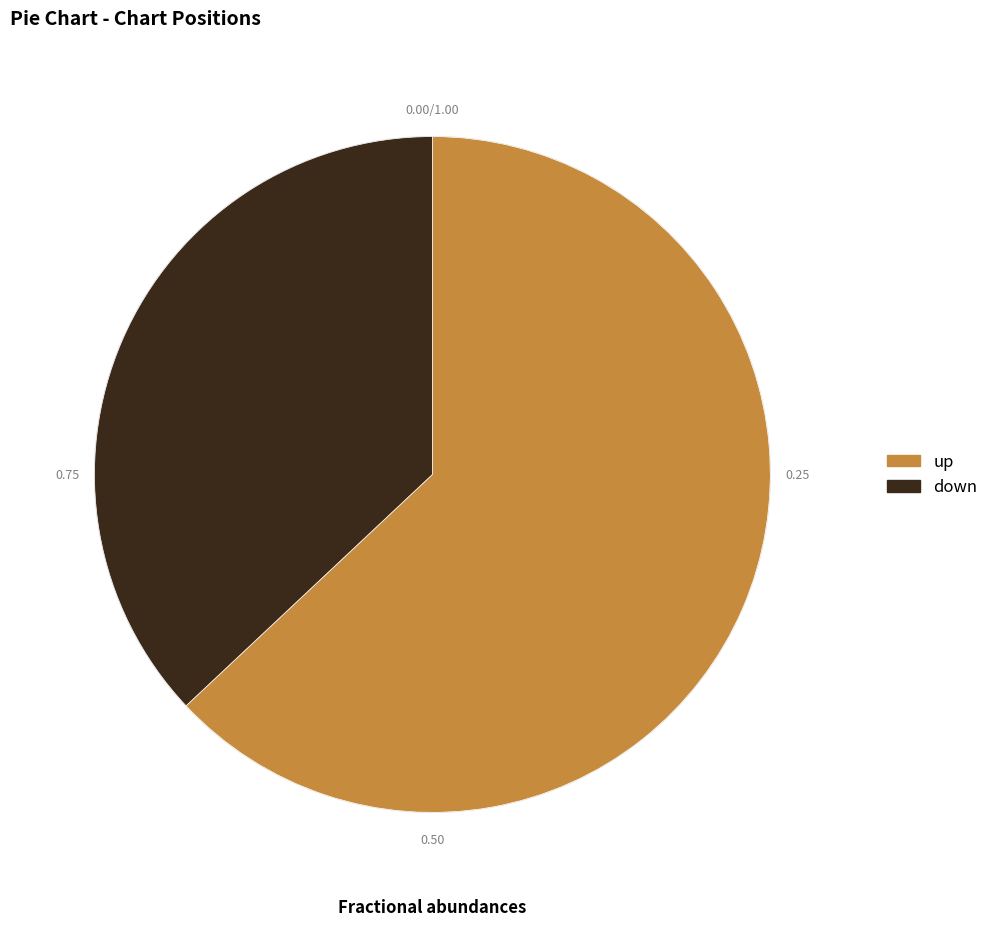

Which category has the smallest portion of the pie?

down